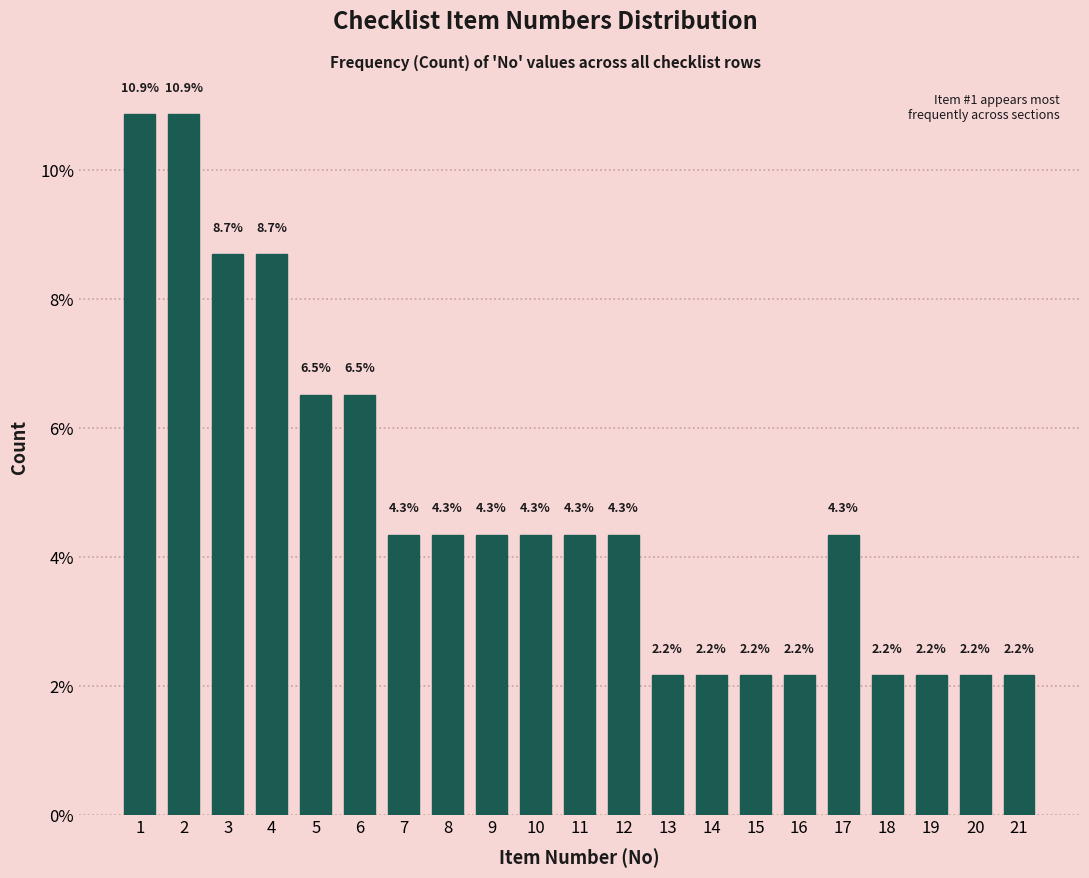

Reading left to right, transcribe all the data shown in this chart.

10.9	10.9	8.7	8.7	6.5	6.5	4.3	4.3	4.3	4.3	4.3	4.3	2.2	2.2	2.2	2.2	4.3	2.2	2.2	2.2	2.2